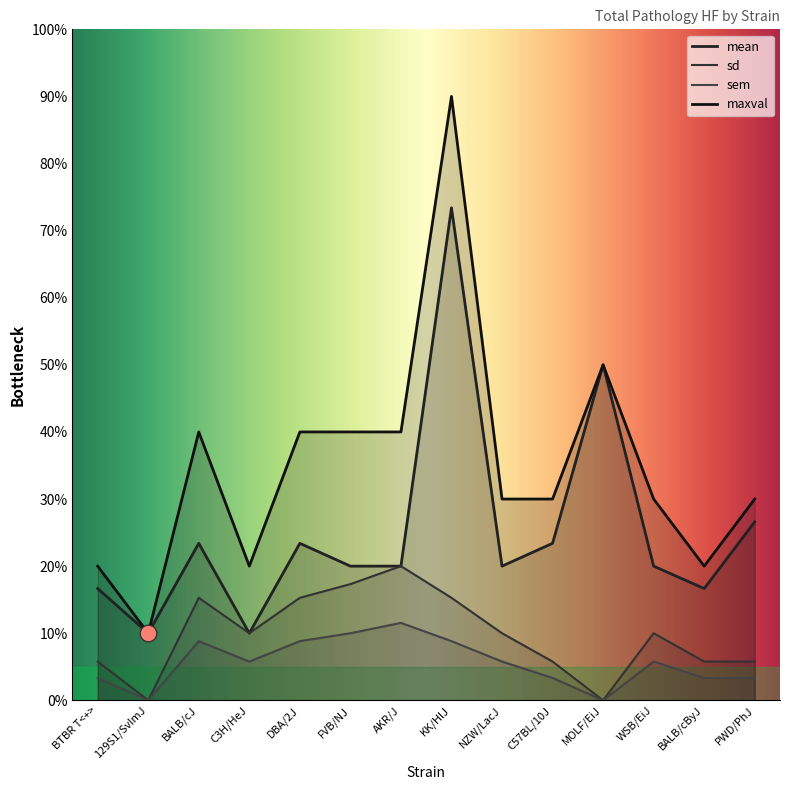

At BTBR T<+>, list the series in order from largest to smallest.

maxval, mean, sd, sem